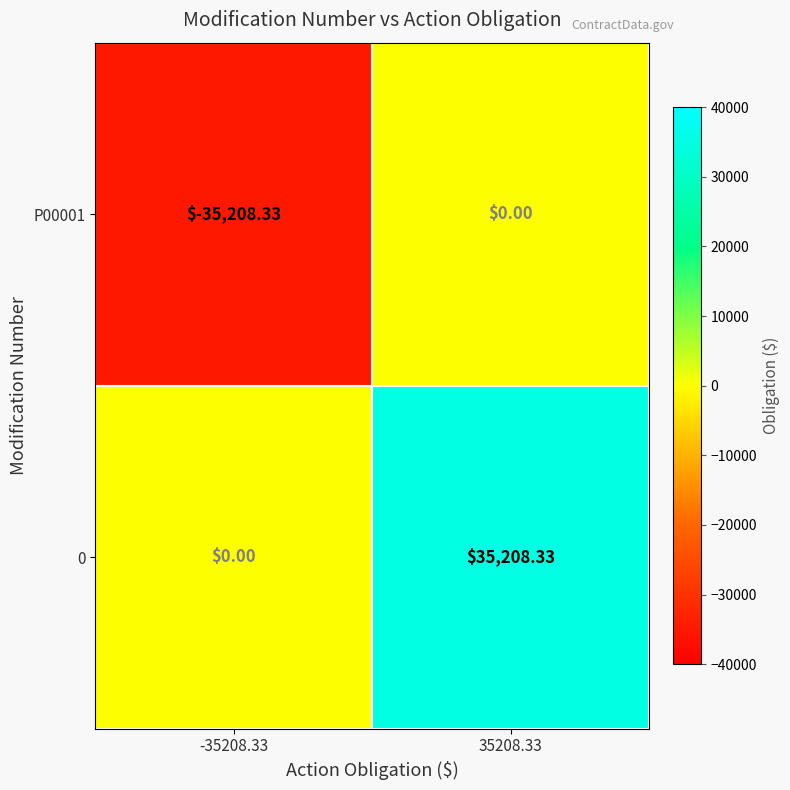

Is the value of 0 at -35208.33 greater than the value of P00001 at -35208.33?

Yes